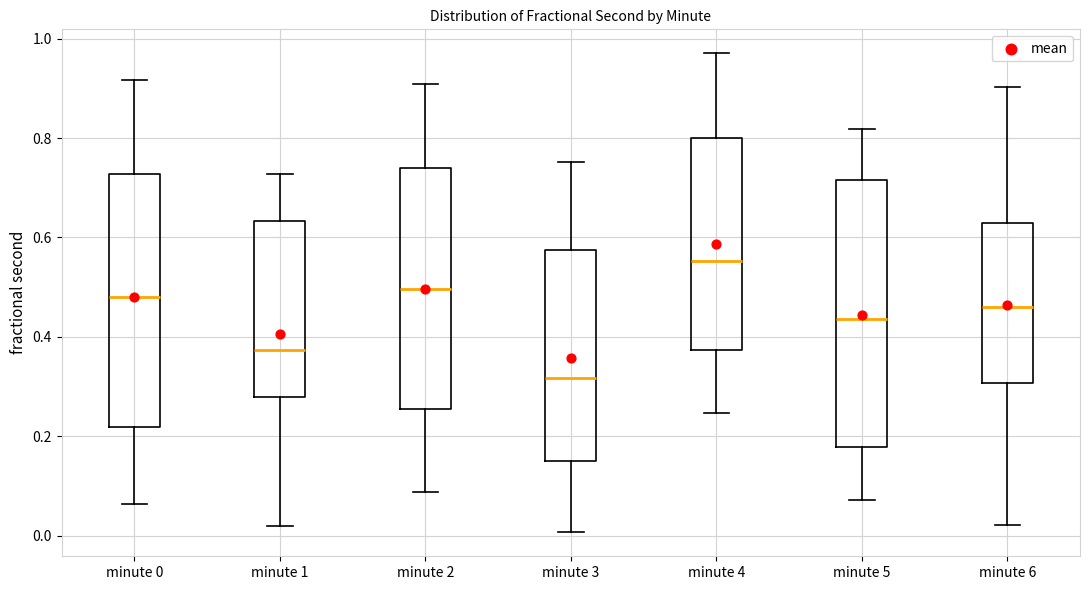

Where is the lower edge of the box for minute 2 on the y-axis? The values are not printed on the chart, so give them approximately, as read against the axis.

0.26